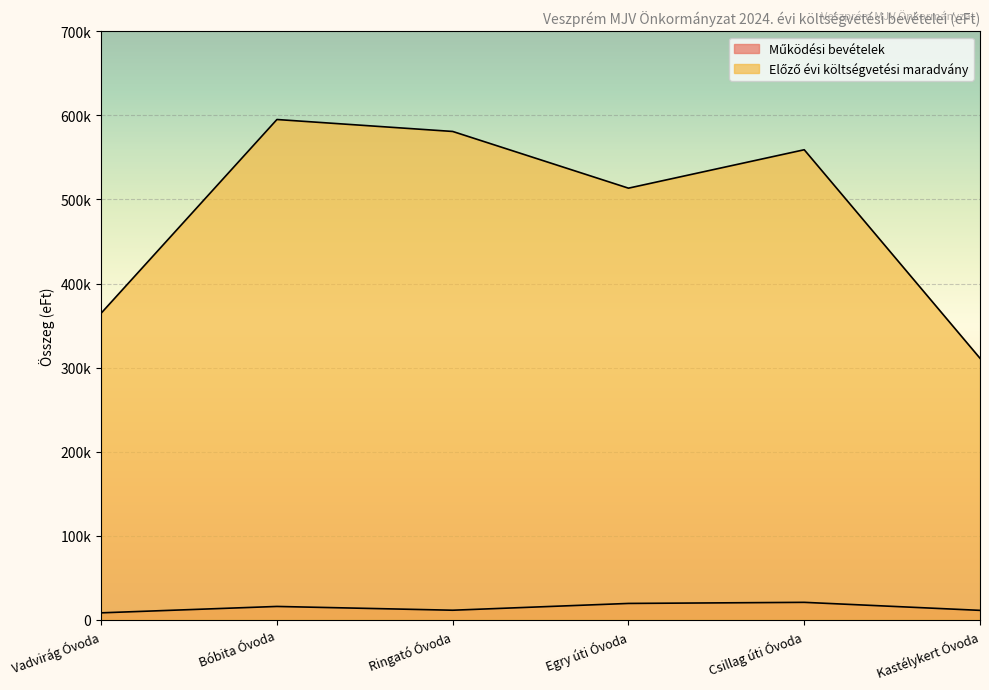

How many values in the Működési bevételek series exceed 15944?

2